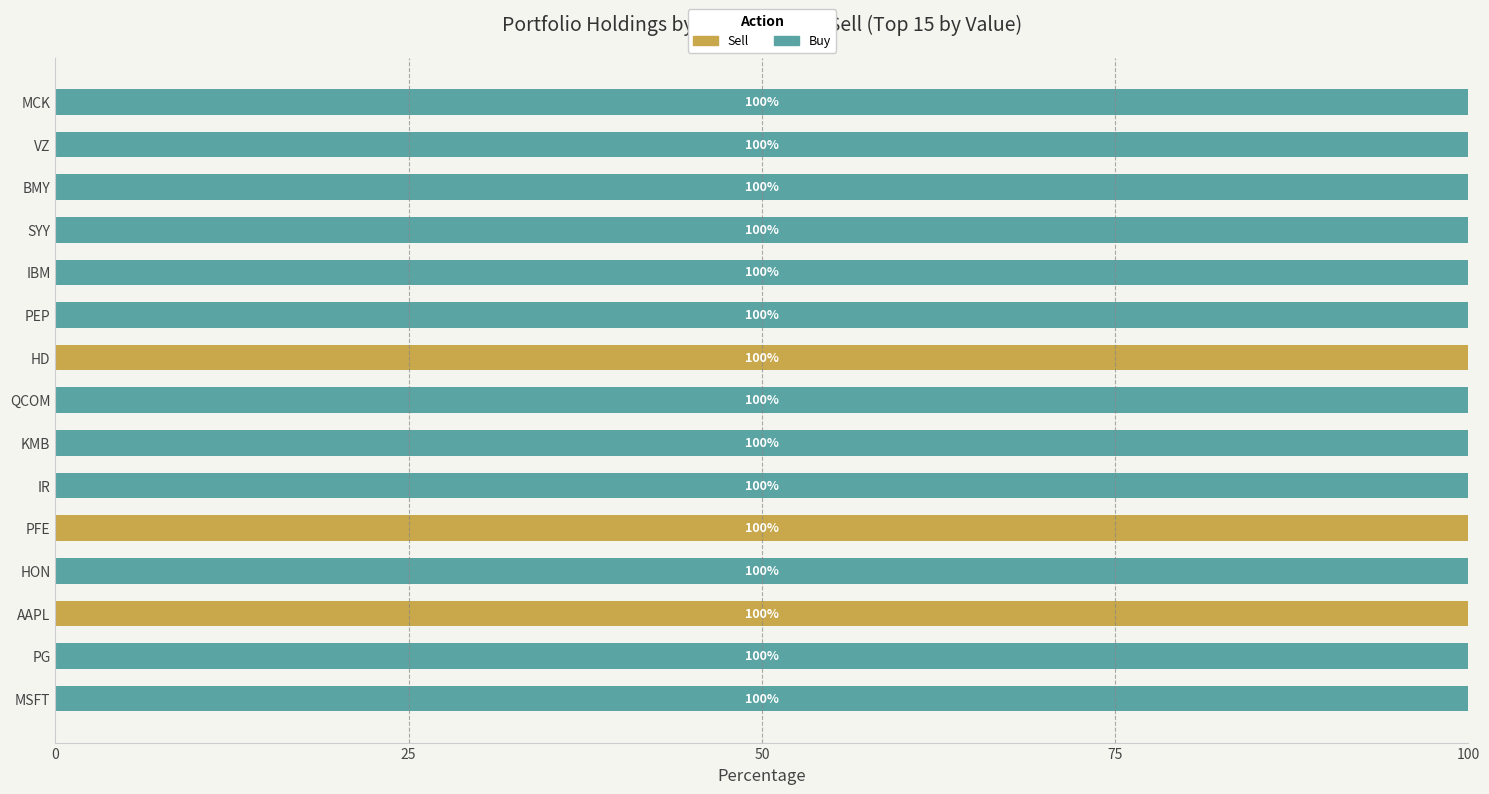

What is the sum of the Sell values at HD and PFE?

200